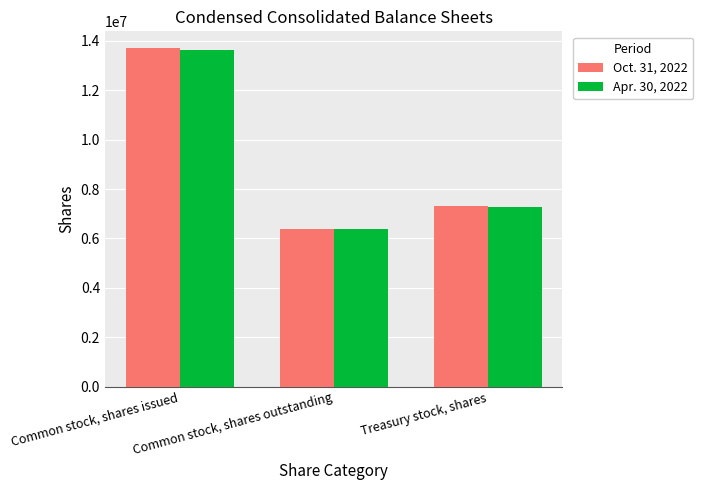

At which category is the sum across all series the highest?

Common stock, shares issued